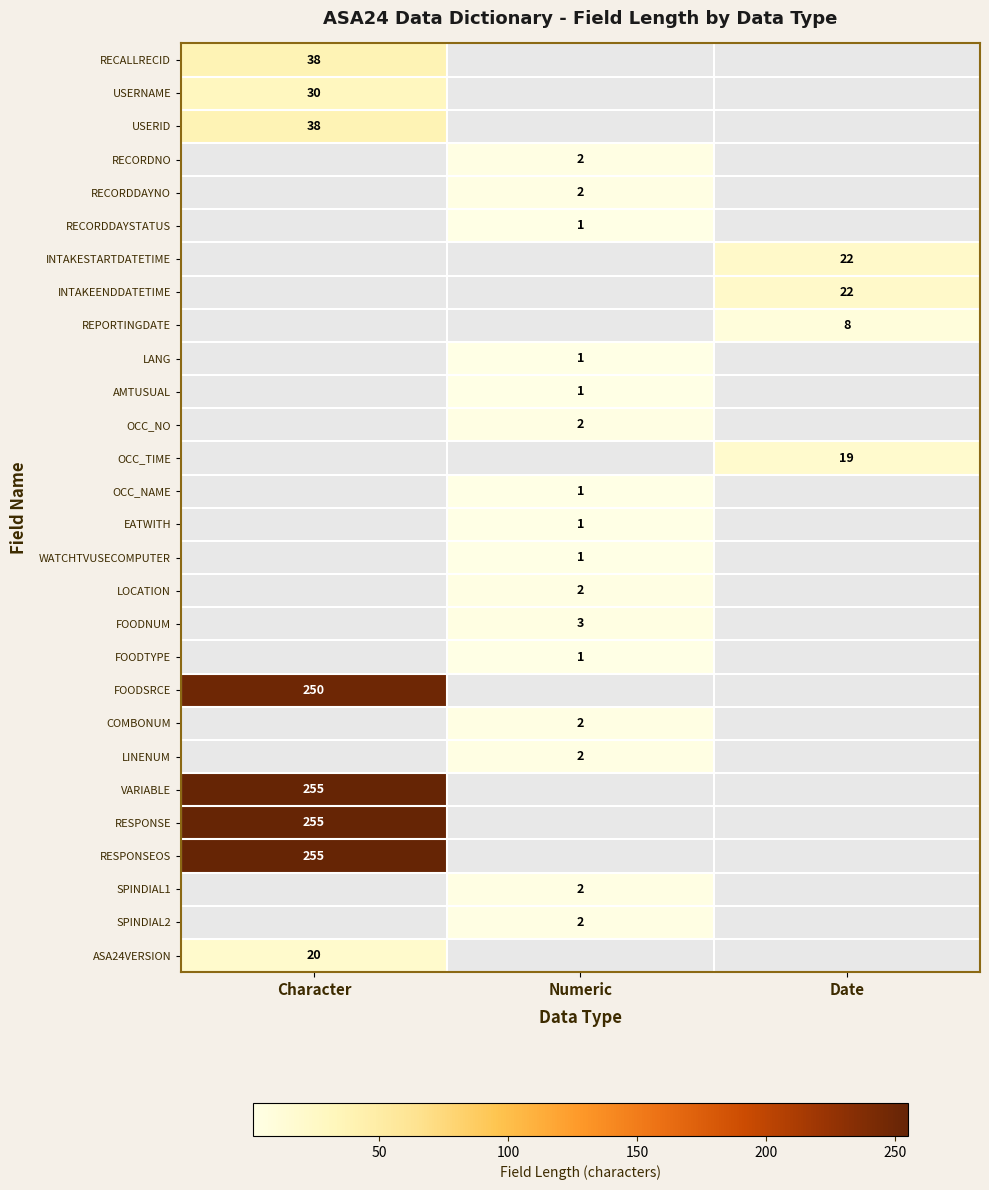

What is the greatest value displayed?

255.0